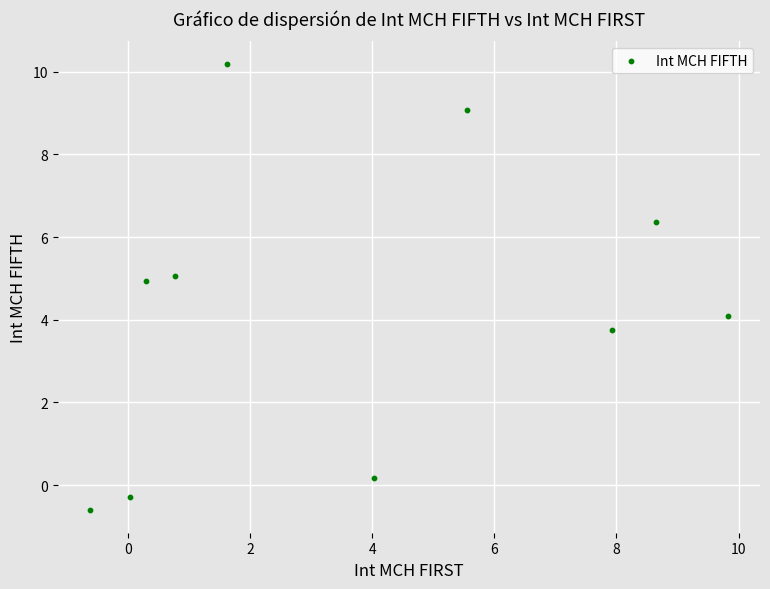

What is the range of Y values (max minus min)?

10.8